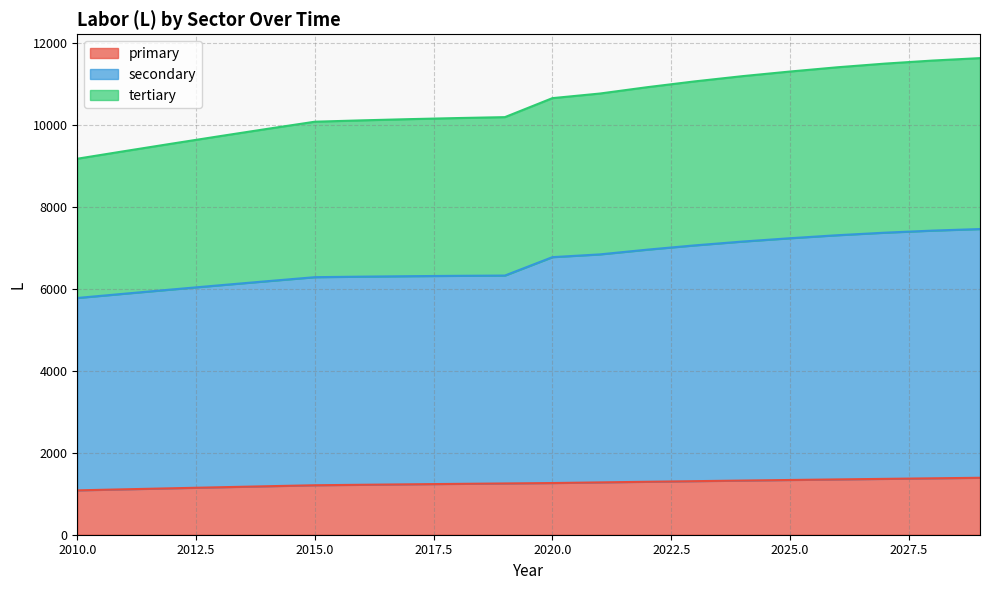

True or false: primary and secondary intersect in this chart.

False